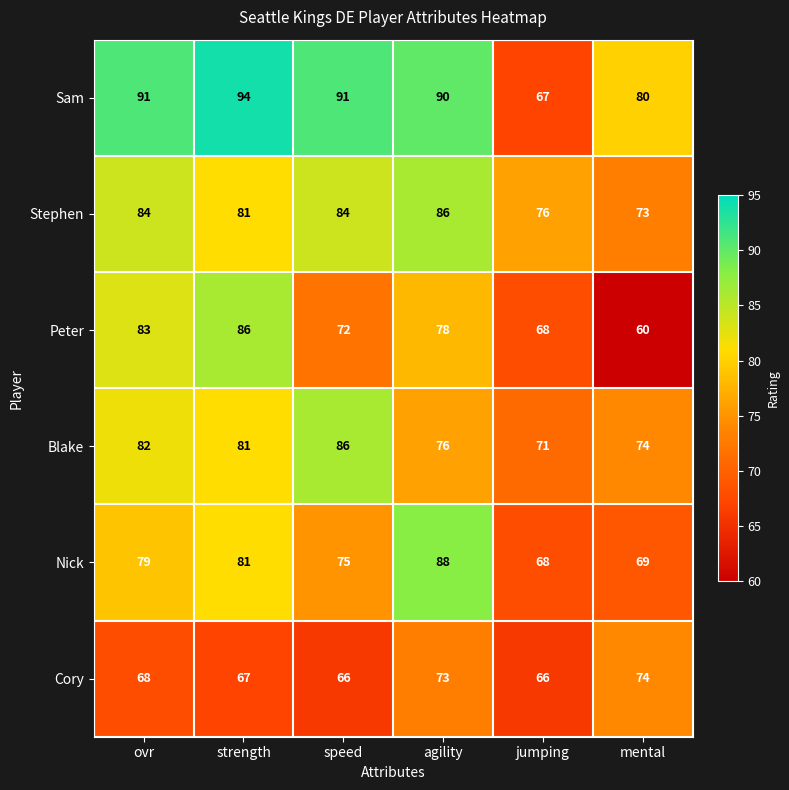

Which category has the lowest value across all series?

mental